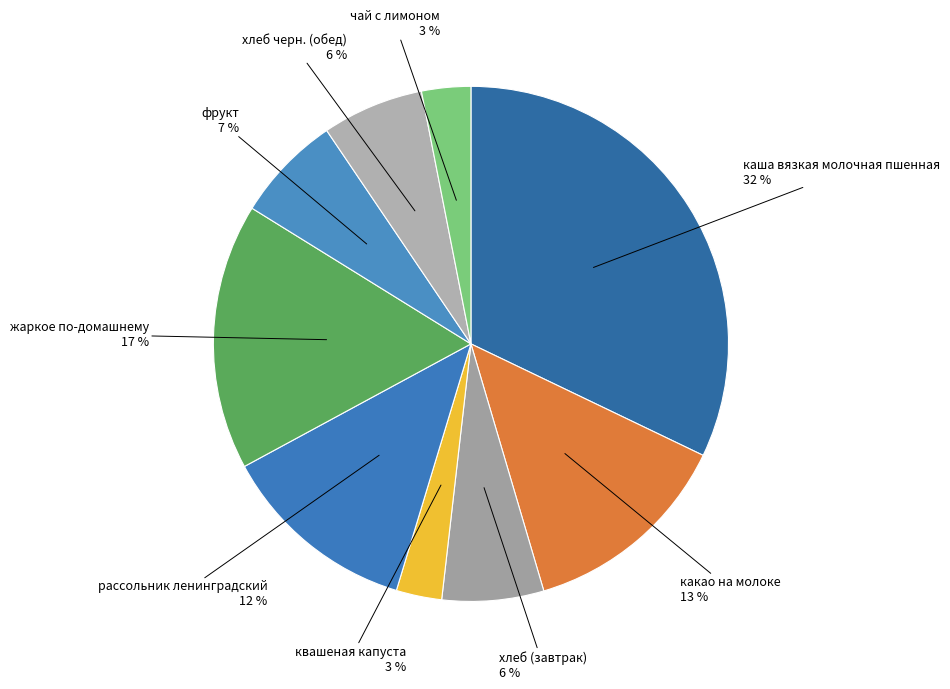

Between жаркое по-домашнему and какао на молоке, which is larger?

жаркое по-домашнему